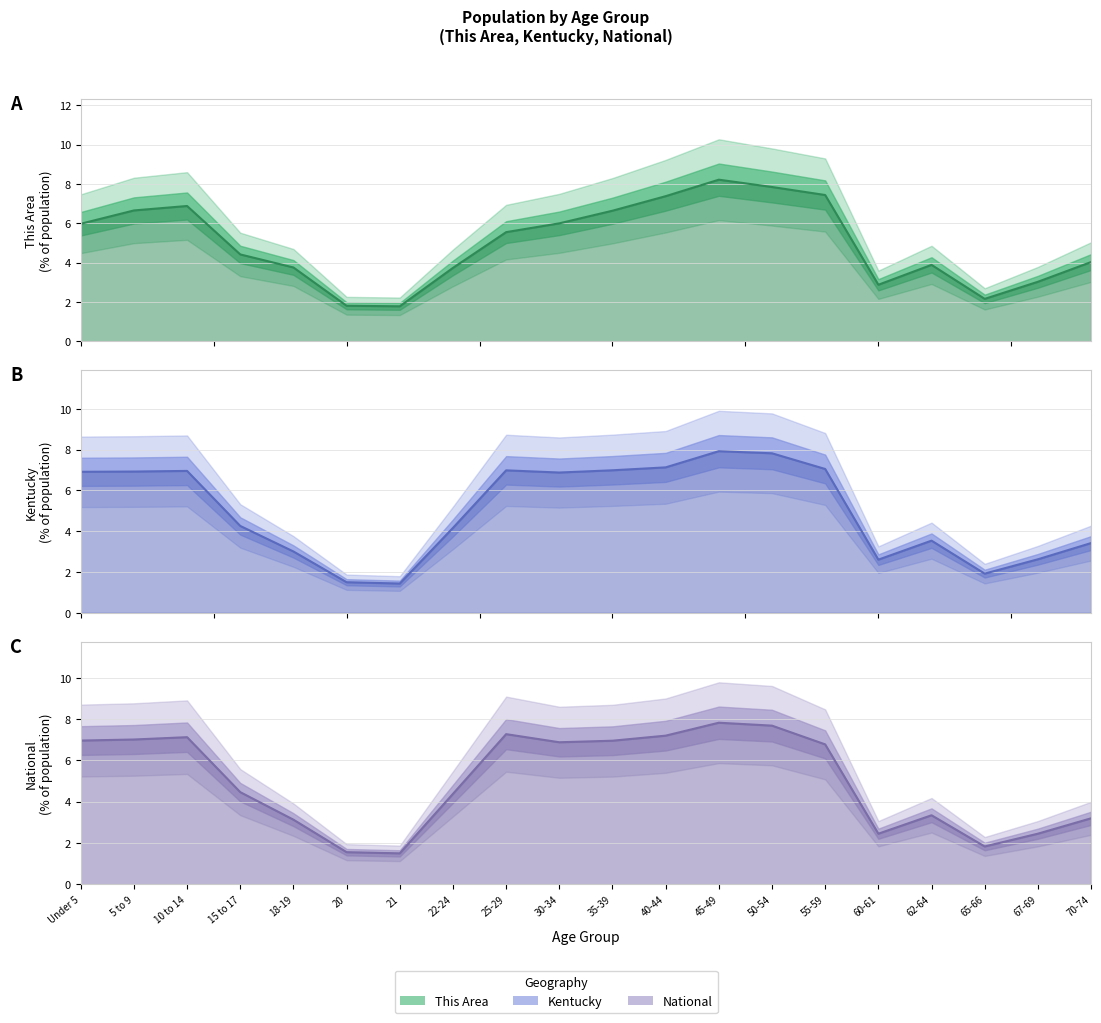

What is the total value across all series at 25-29?

19.8